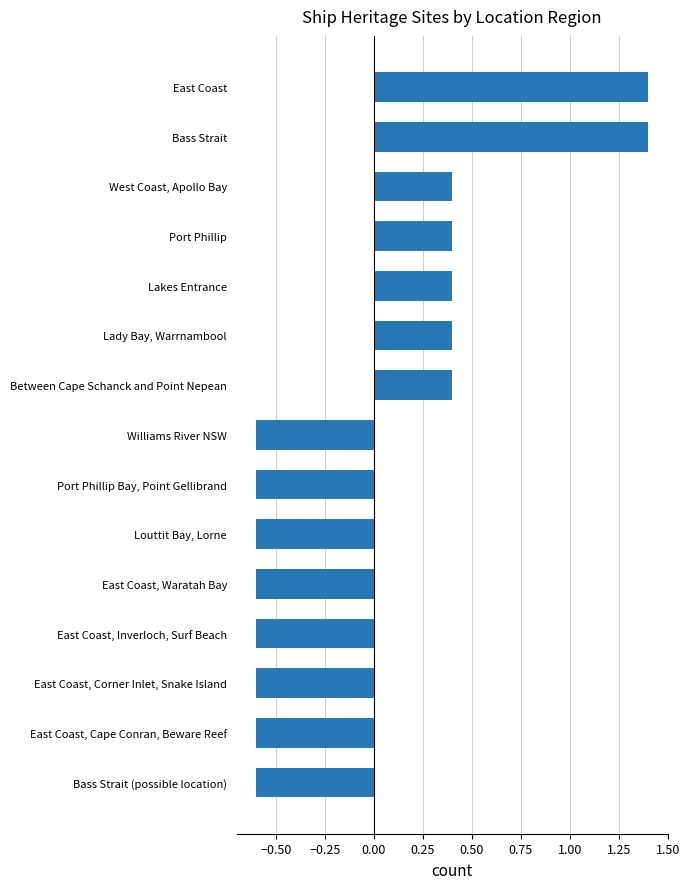

What is the difference between the maximum and minimum values?

2.0